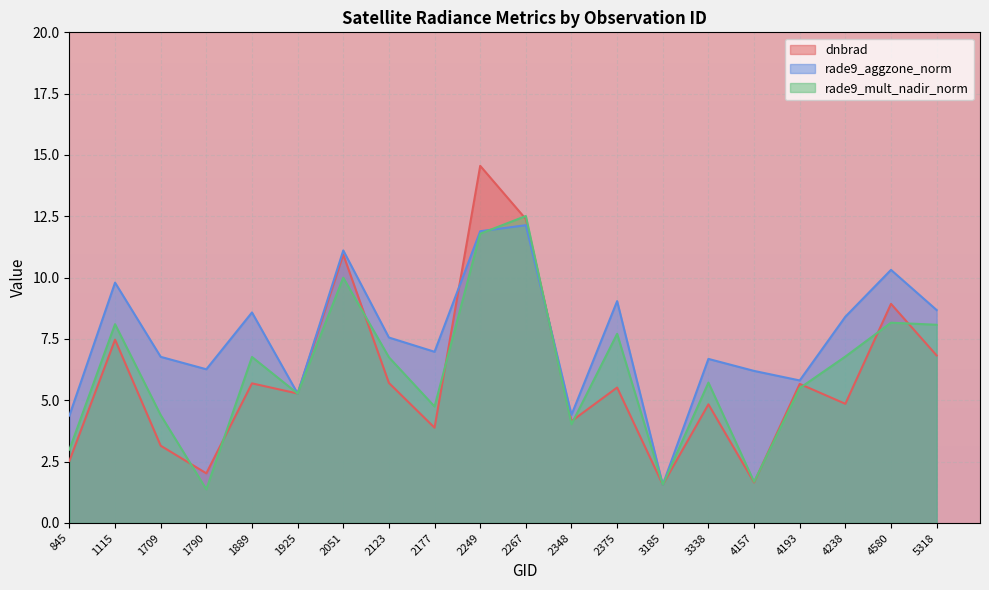

How many data points in rade9_aggzone_norm are above 7?

10